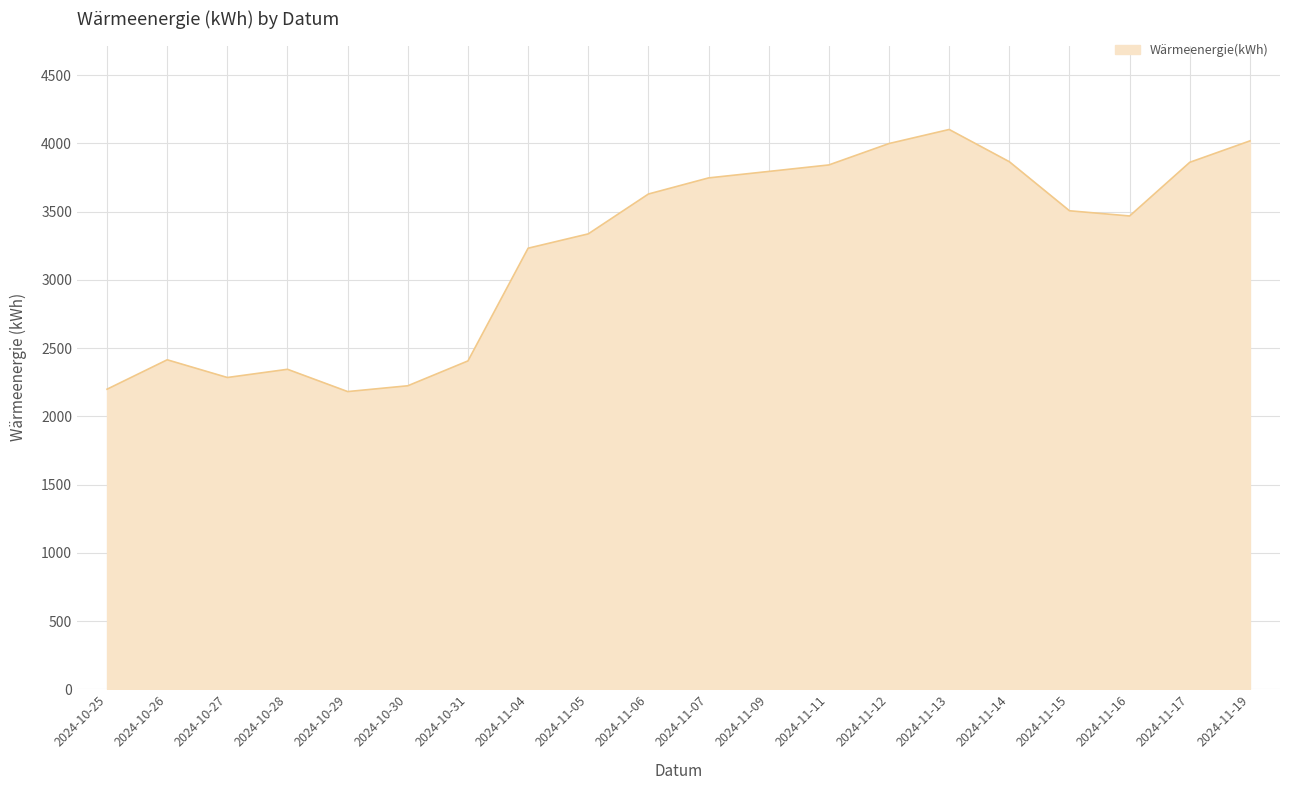

At which category does the data reach its first local valley?

2024-10-27